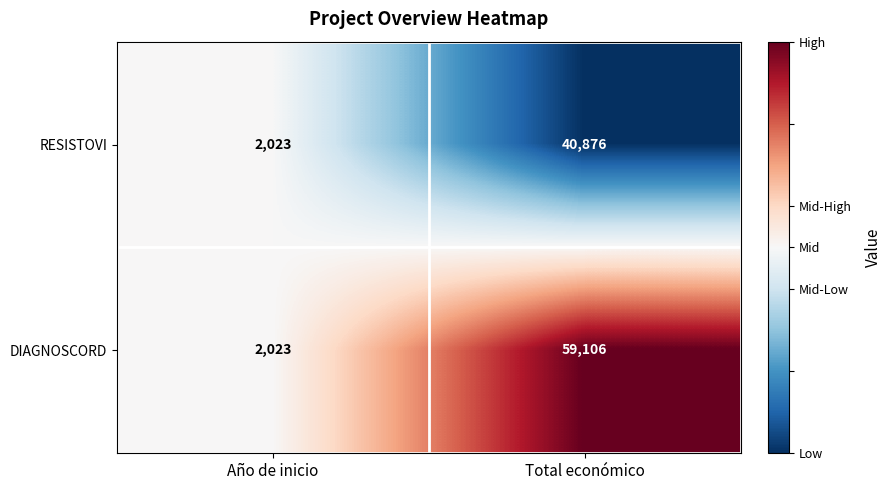

Read the RESISTOVI value at Total económico, to the nearest 100.

40900